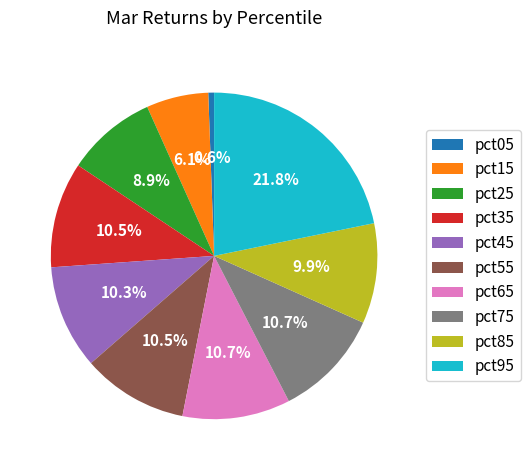

Does pct15 account for over 50% of the chart?

No